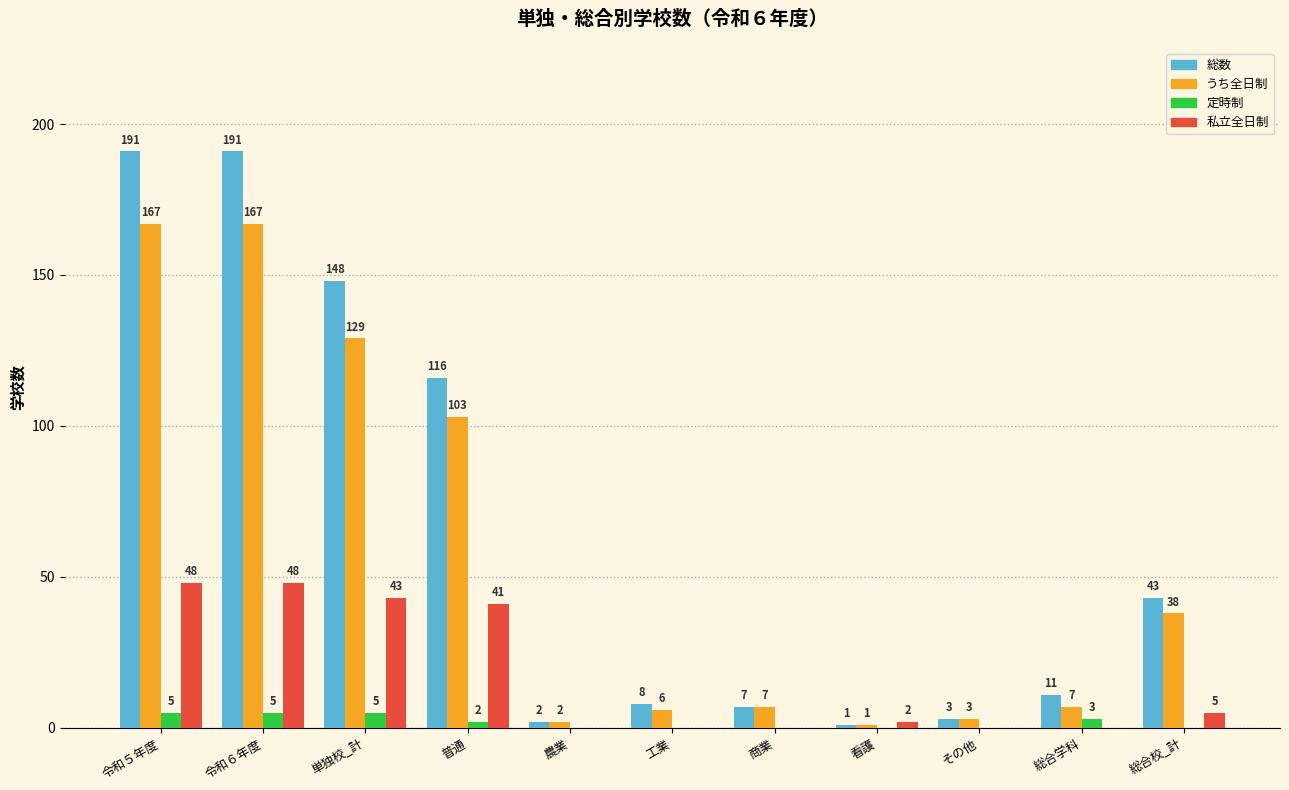

Where is 総数 nearest to the value 96?

普通